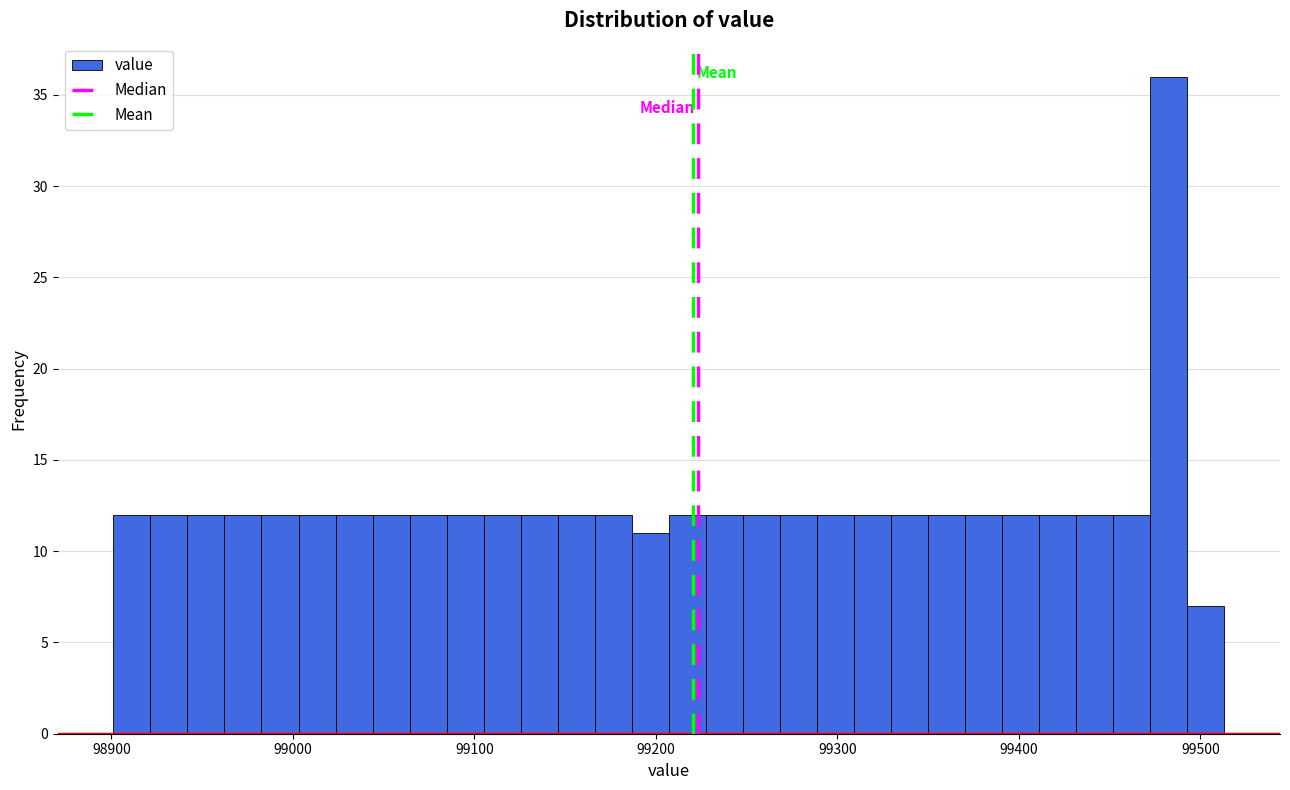

Read against the x-axis, roughly where is the centre of the tallest bar?

99480